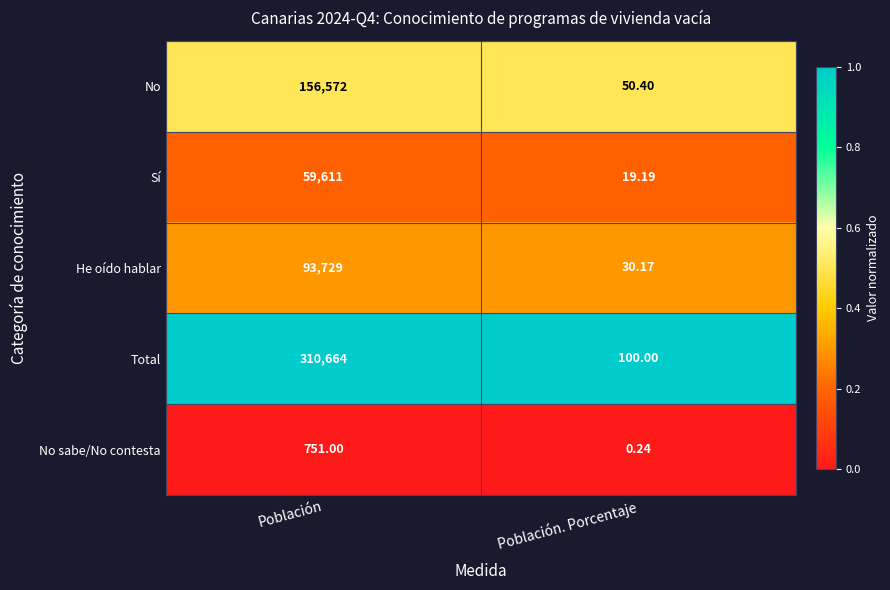

Where is No nearest to the value 78311?

Población. Porcentaje